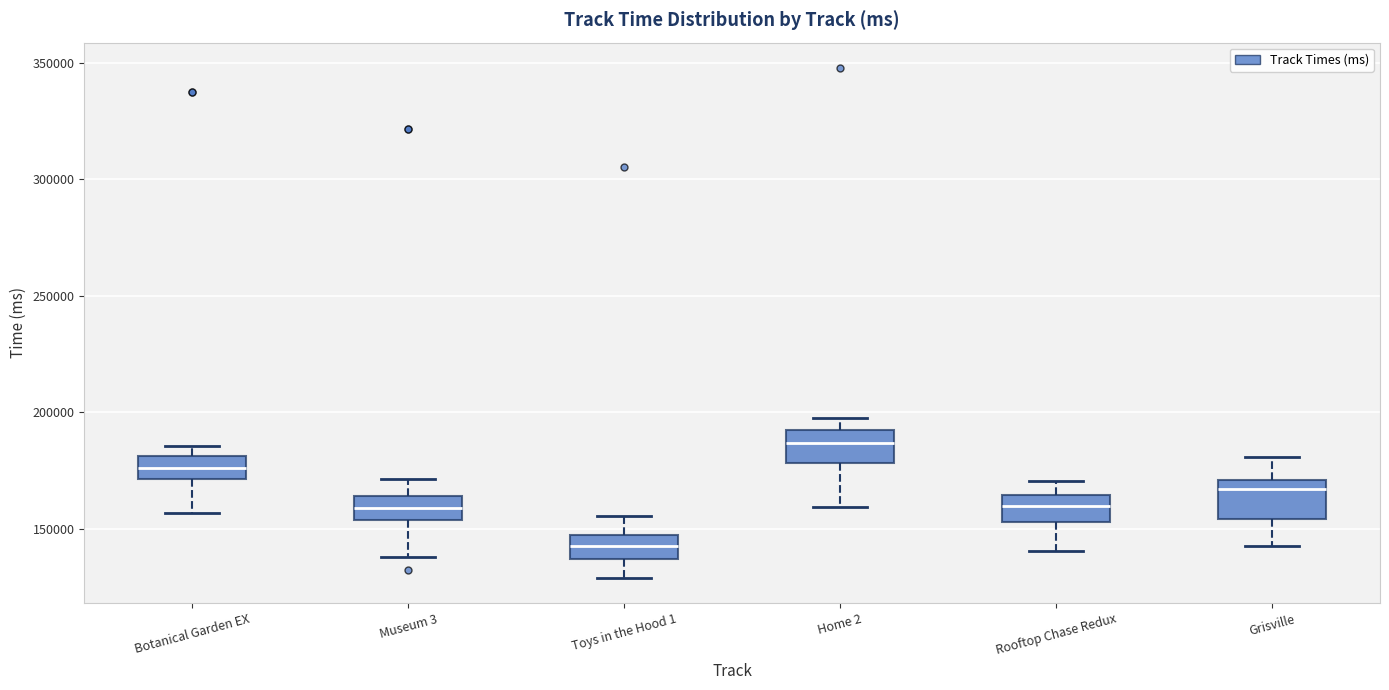

Where does the median line of the box for Museum 3 sit on the y-axis? The values are not printed on the chart, so give them approximately, as read against the axis.

160000